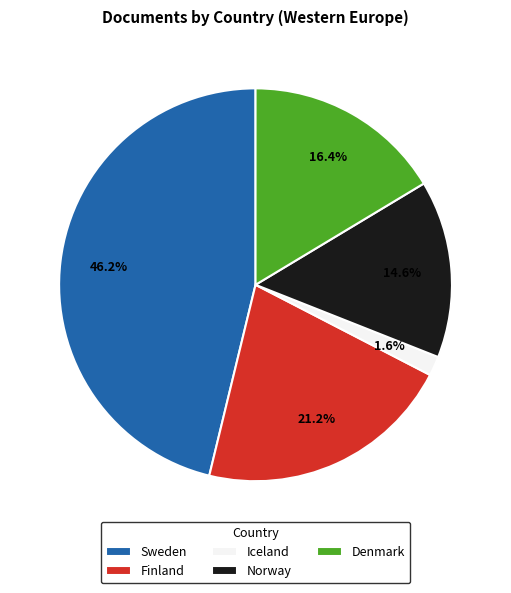

Rank the categories by value from highest to lowest.

Sweden, Finland, Denmark, Norway, Iceland